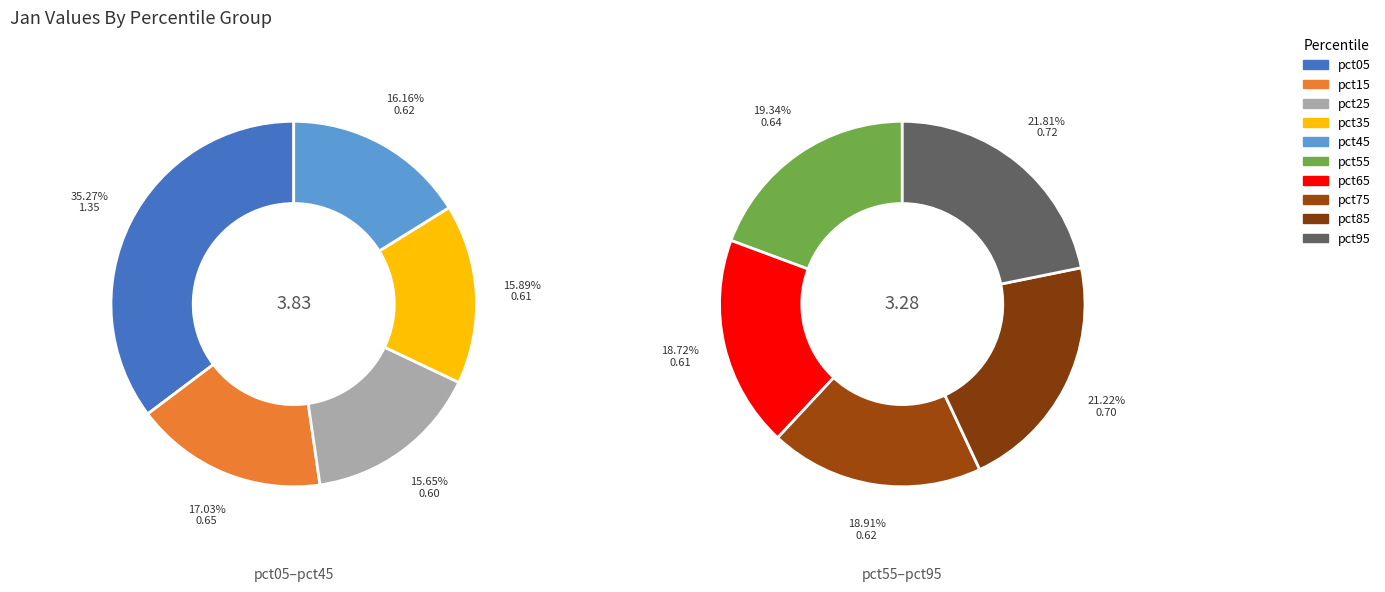

Which slice is the smallest?

pct25